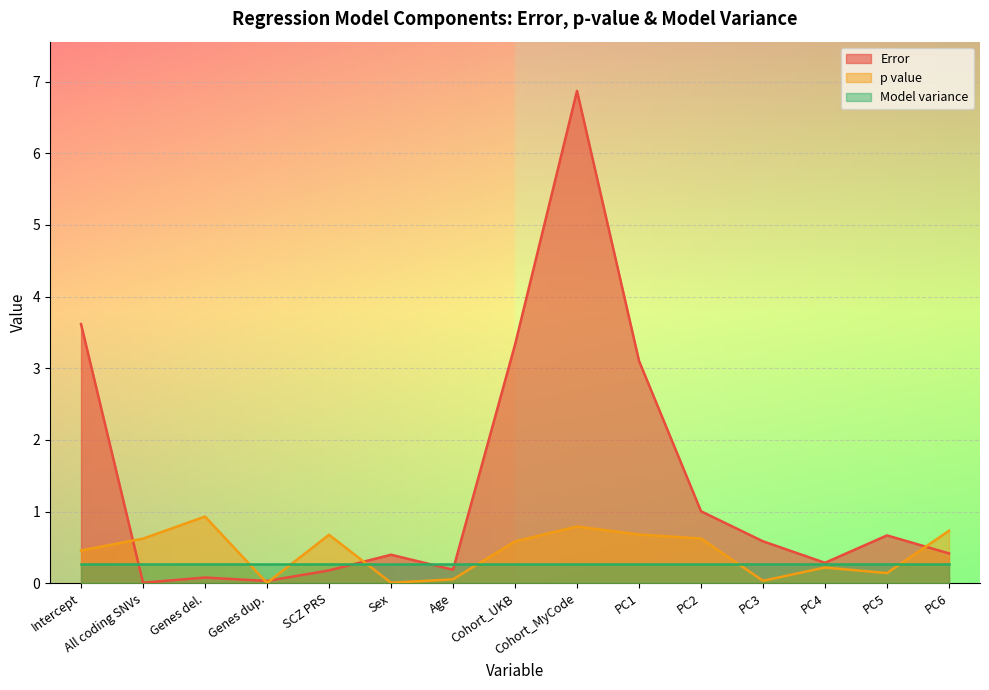

At which category is the sum across all series the highest?

Cohort_MyCode